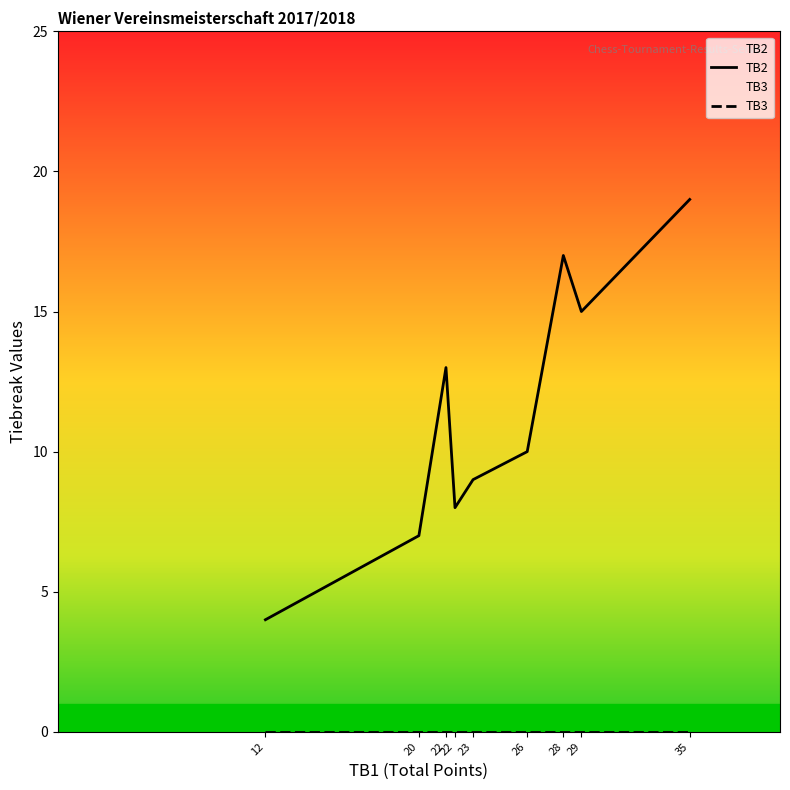

At which category is the sum across all series the highest?

35